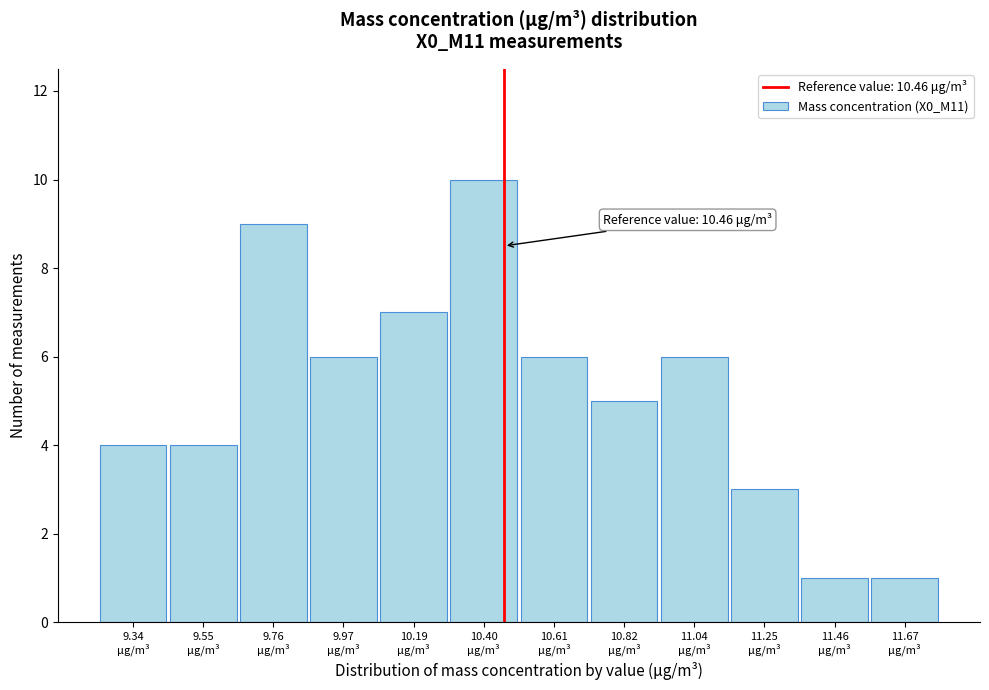

Over which range of the x-axis is the bar tallest?

10.30 to 10.50